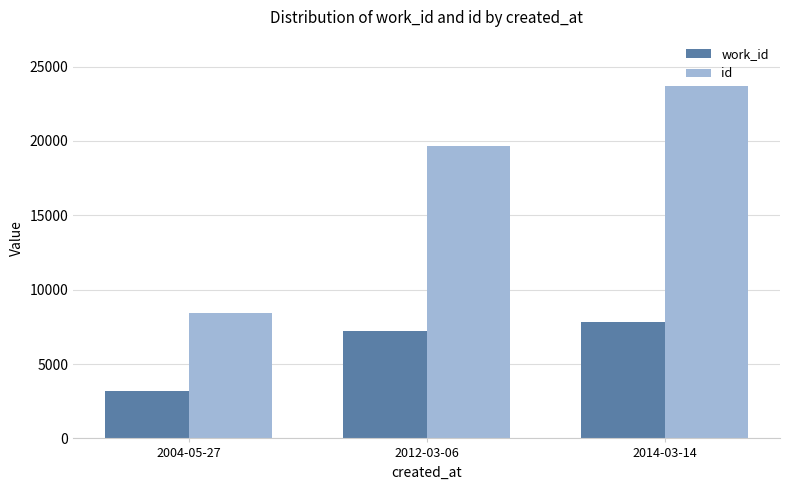

Reading right to left, transcribe all the data shown in this chart.

work_id: 7855	7198	3211
id: 23703	19638	8440